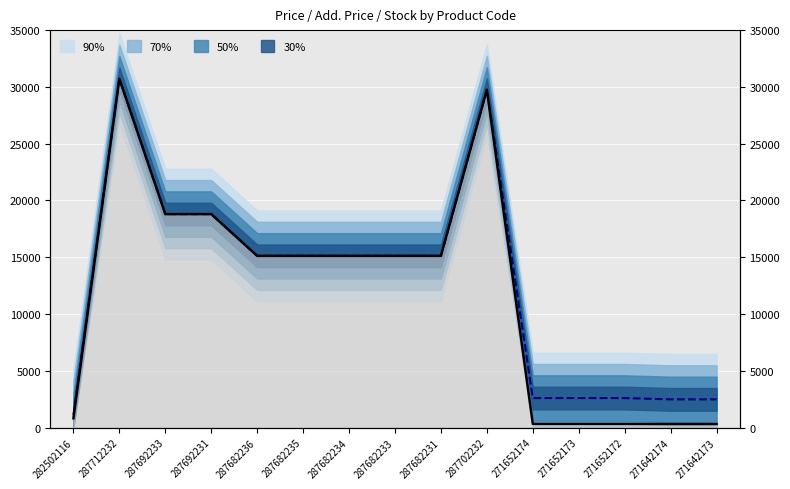

What is the minimum value for Ціна?

310.3